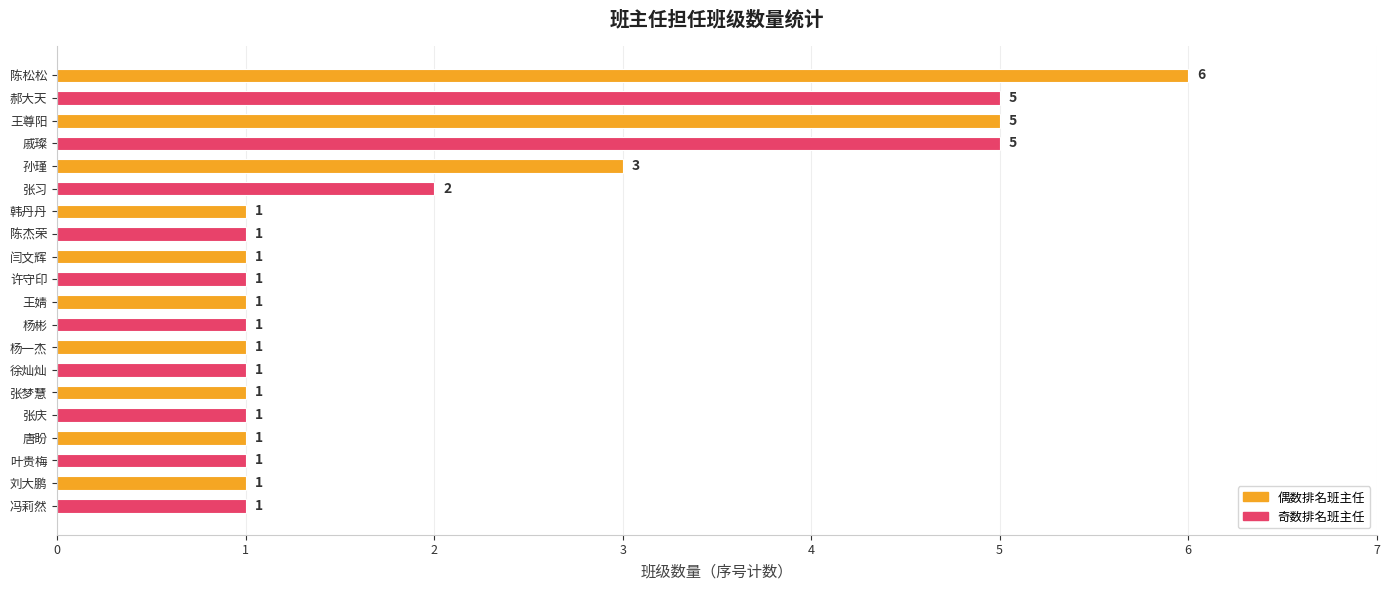

What is the label of the 4th bar from the bottom?

唐盼